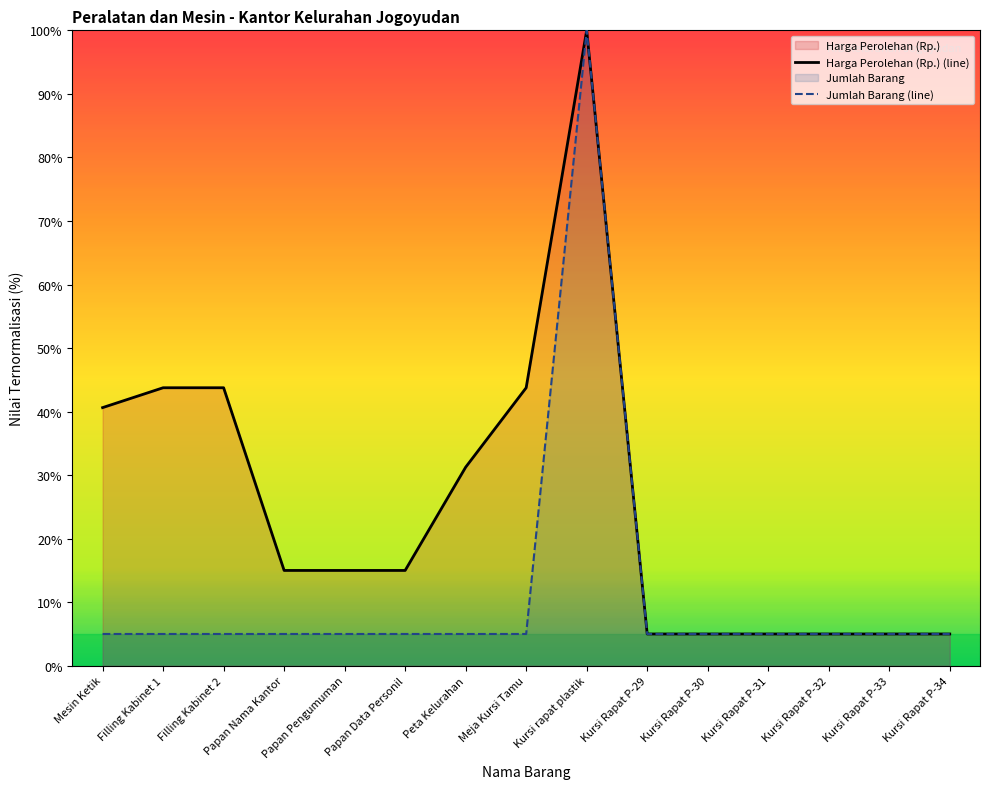

How many values in the Jumlah Barang series exceed 5?

1